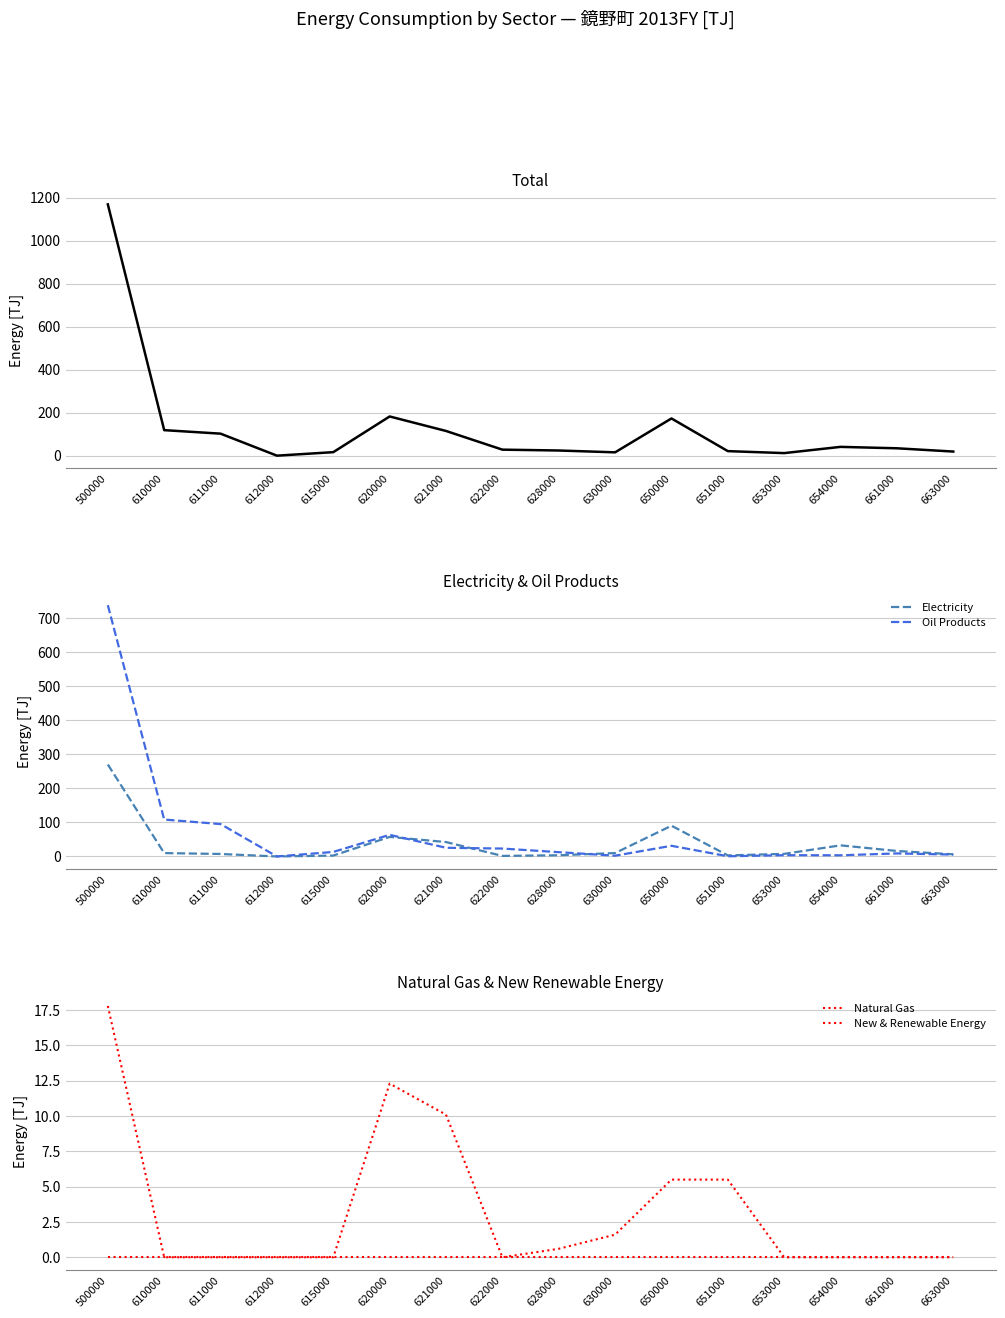

True or false: Electricity and New & Renewable Energy intersect in this chart.

False